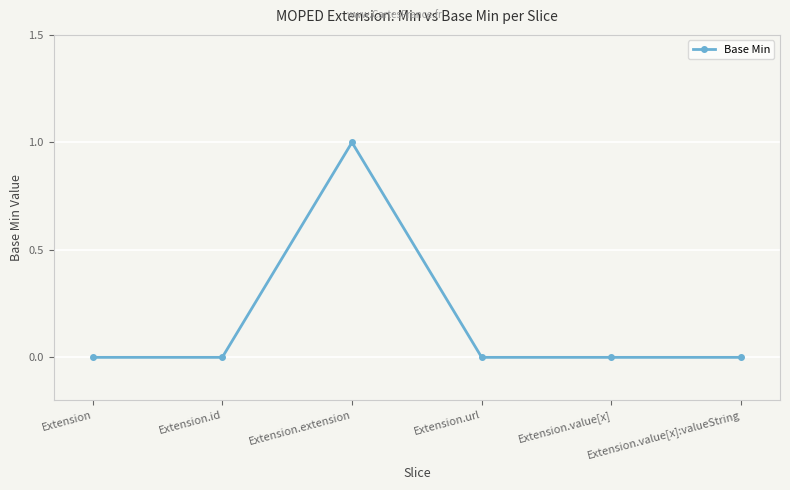

Reading left to right, list all the values displayed in this chart.

0	0	1	0	0	0